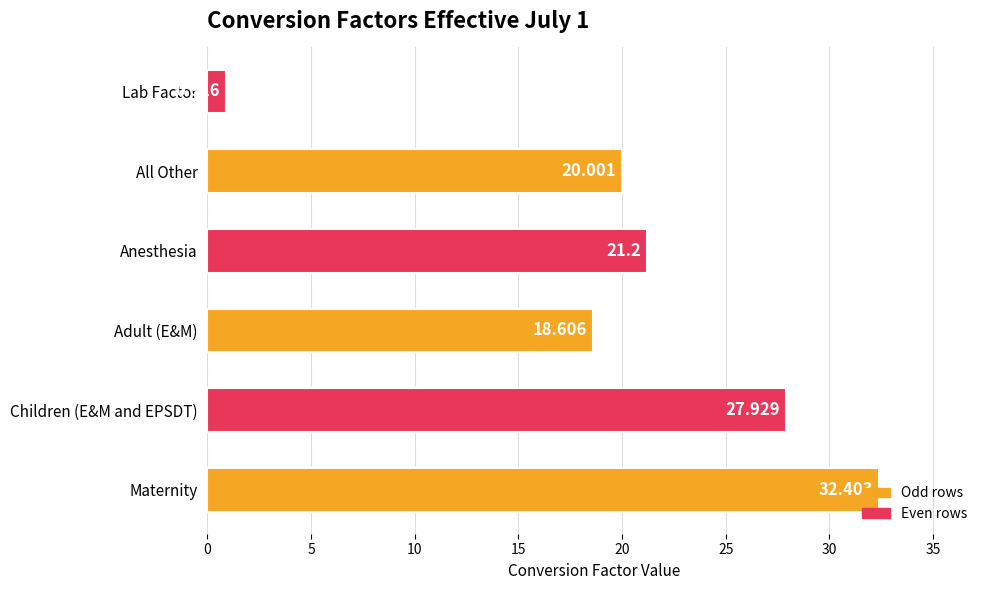

What is the maximum value shown in the chart?

32.4